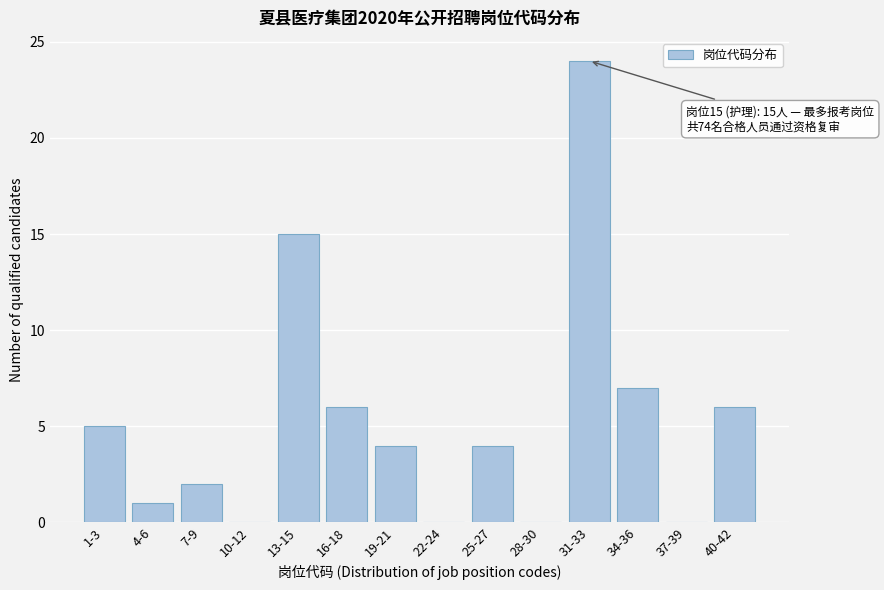

Reading left to right, extract all data points from this chart.

1-3=5	4-6=1	7-9=2	10-12=0	13-15=15	16-18=6	19-21=4	22-24=0	25-27=4	28-30=0	31-33=24	34-36=7	37-39=0	40-42=6